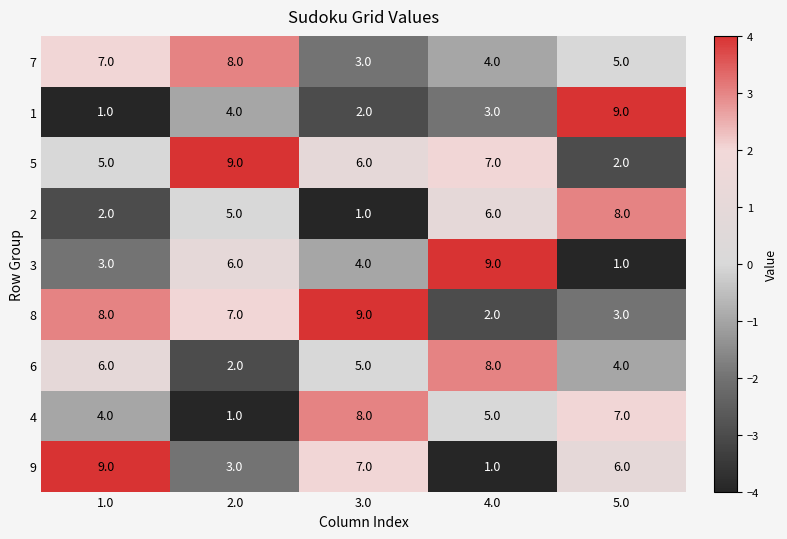

How many 2 values are between 2 and 6?

3